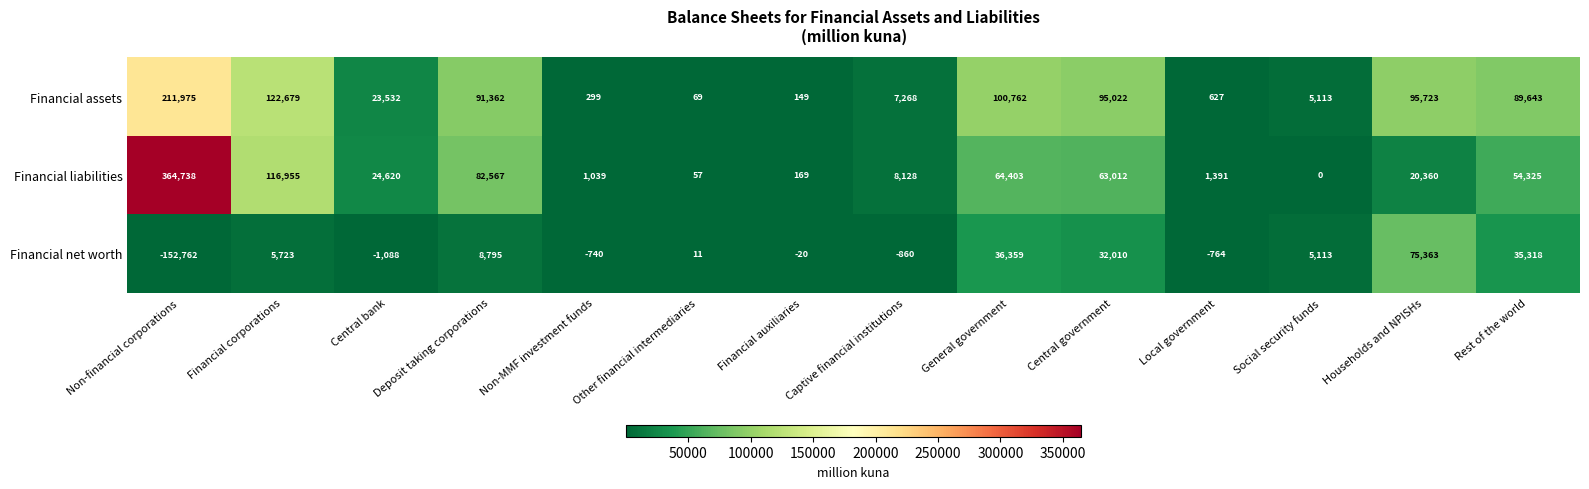

Where does the Financial liabilities series first go above 24620?

Non-financial corporations